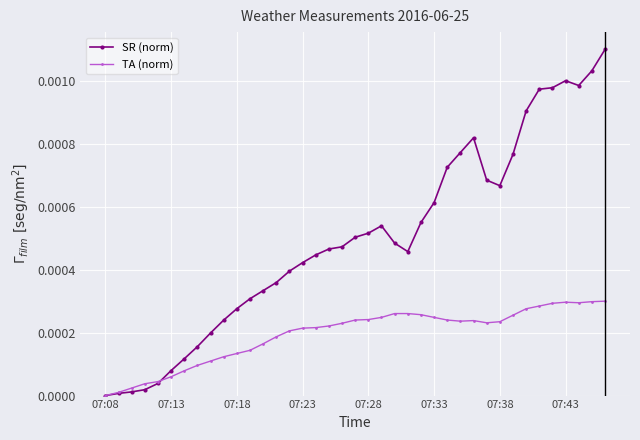

True or false: SR (norm) has more than 0 points higher than both neighbors.

True